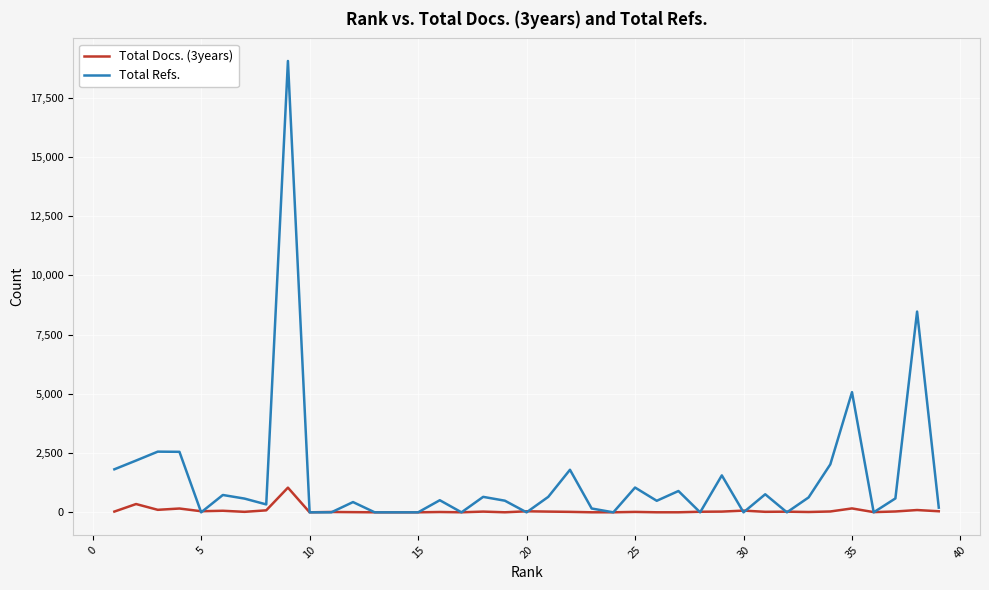

What is the sum of all Total Docs. (3years) values?

2685